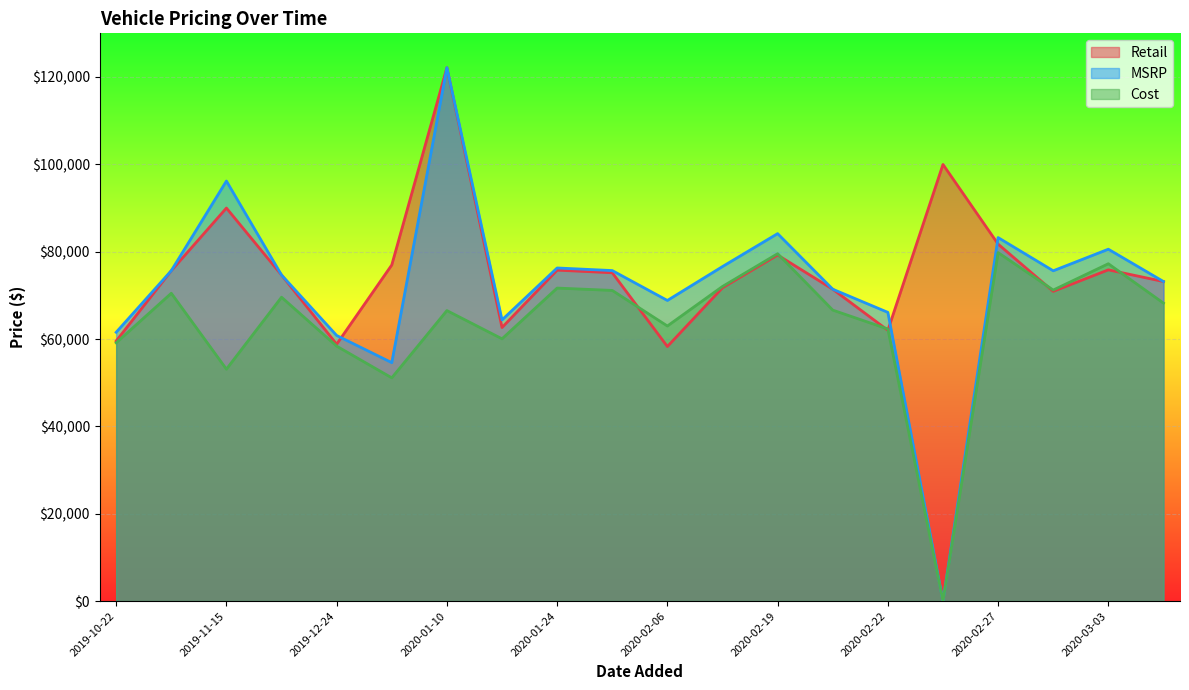

True or false: Retail and MSRP intersect in this chart.

True